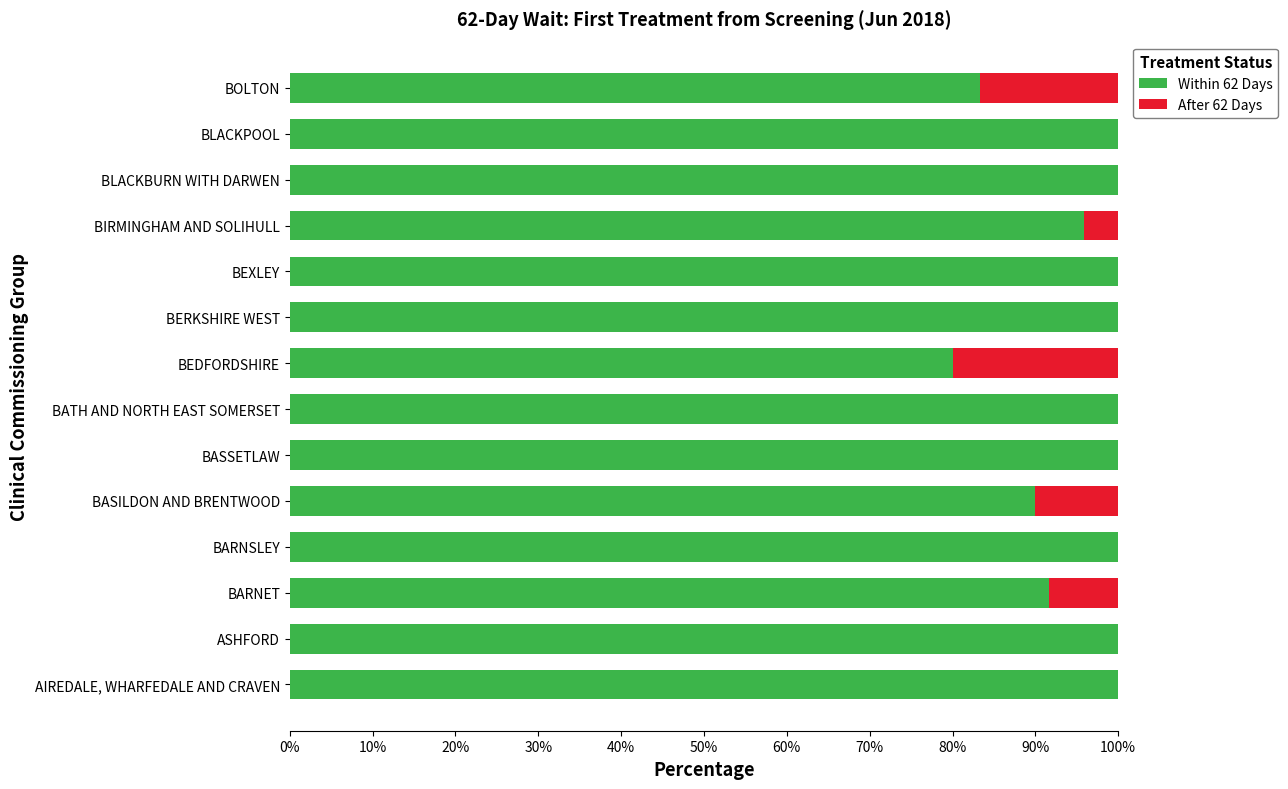

The value of Within 62 Days at BARNSLEY is 100.0. True or false?

True